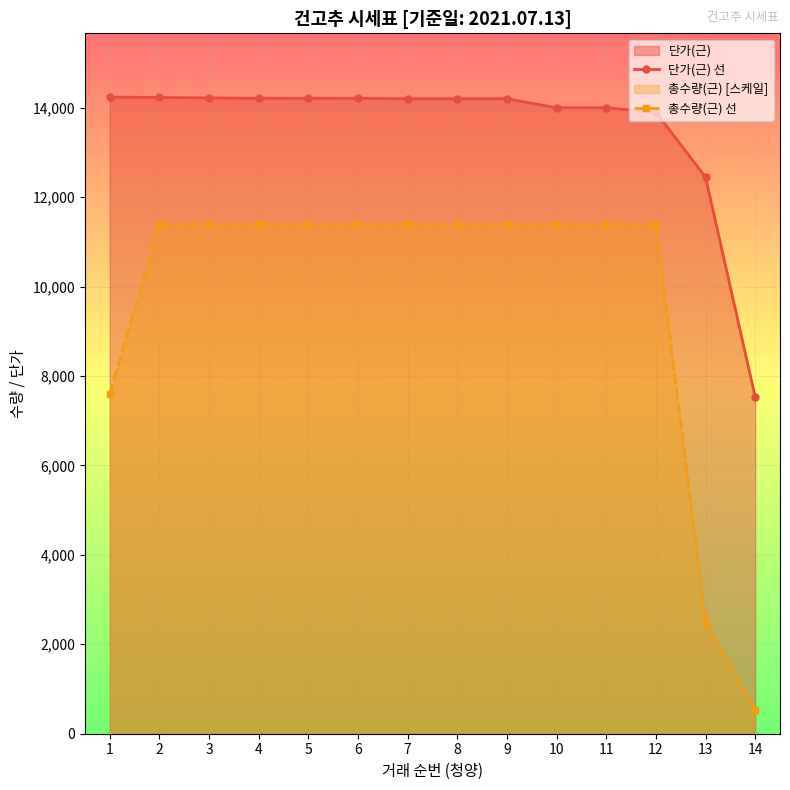

Reading left to right, extract all data points from this chart.

단가(근) 선: 1=14240.0	2=14230.0	3=14220.0	4=14210.0	5=14210.0	6=14210.0	7=14200.0	8=14200.0	9=14200.0	10=14000.0	11=14000.0	12=13900.0	13=12450.0	14=7530.0
총수량(근) 선: 1=7594.7	2=11392.0	3=11392.0	4=11392.0	5=11392.0	6=11392.0	7=11392.0	8=11392.0	9=11392.0	10=11392.0	11=11392.0	12=11392.0	13=2506.2	14=531.6